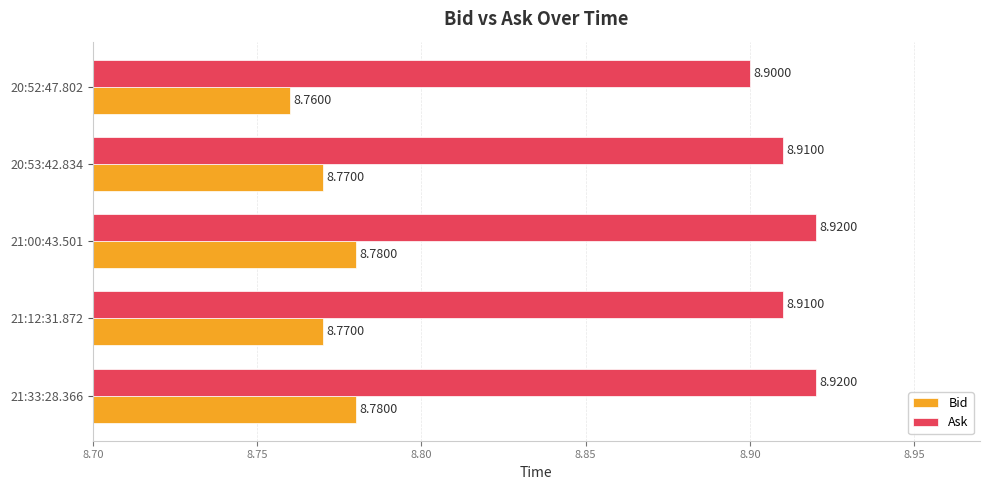

What is the average value of the Ask series?

8.9